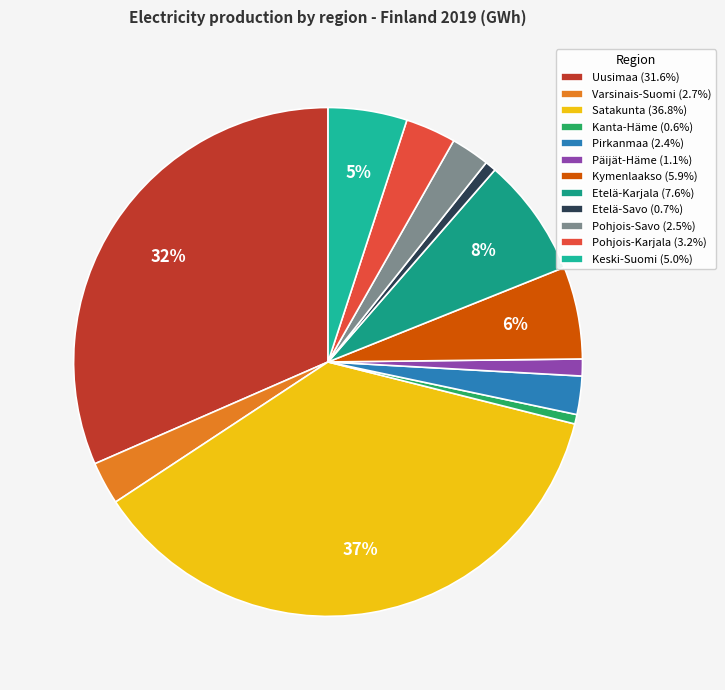

What is the change in value from Satakunta to Keski-Suomi?

-14830